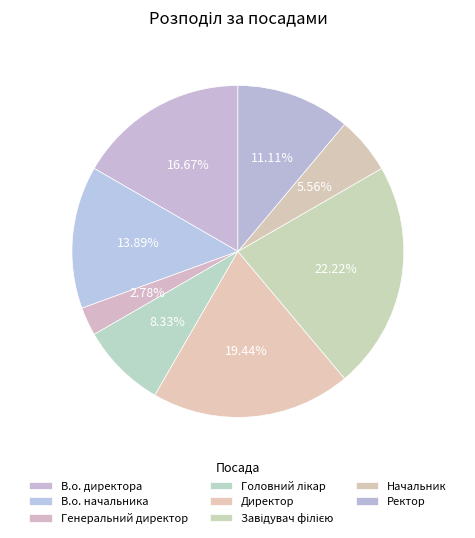

How many slices are in this pie chart?

8